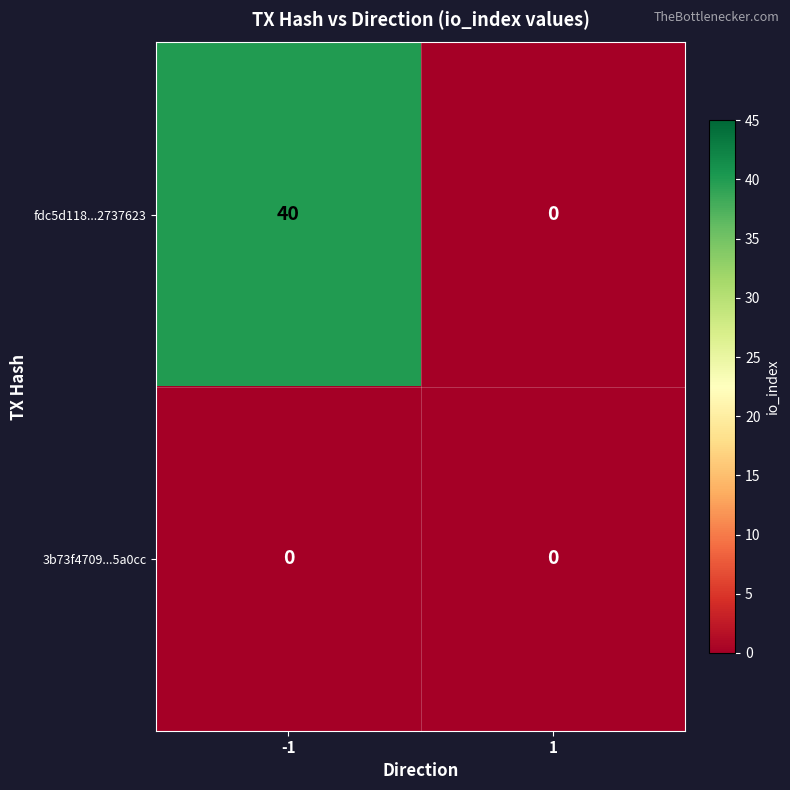

At how many categories does at least one series exceed 24?

1